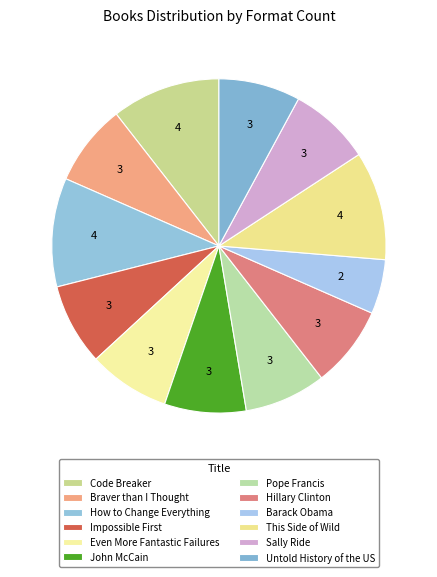

How many segments does this pie chart have?

12